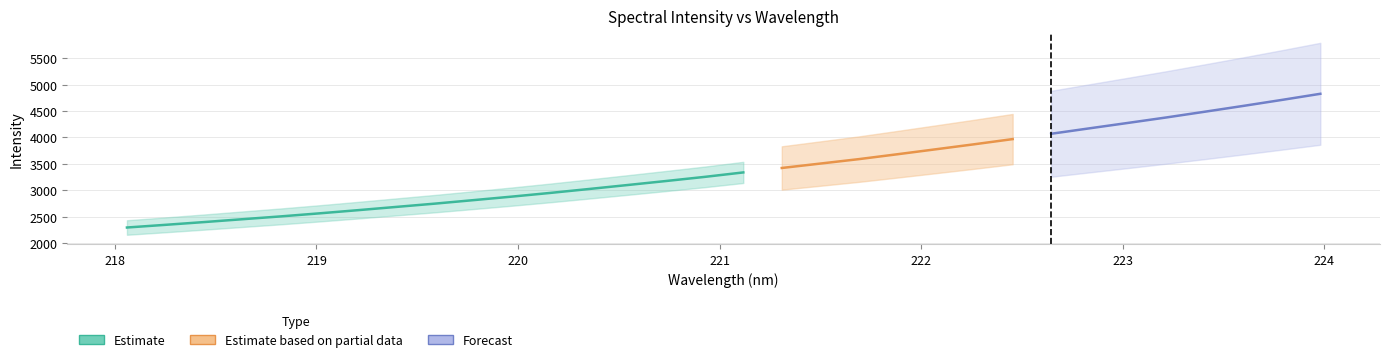

Is it true that y equals 4910.1 at 10?

False